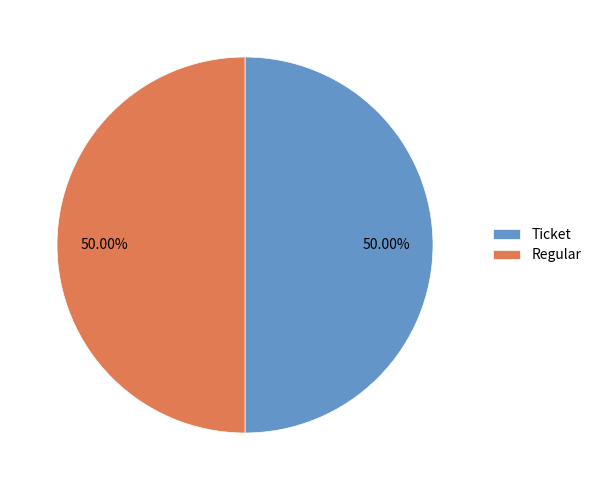

Approximately how many times larger is the value at Regular compared to Ticket?

1.0